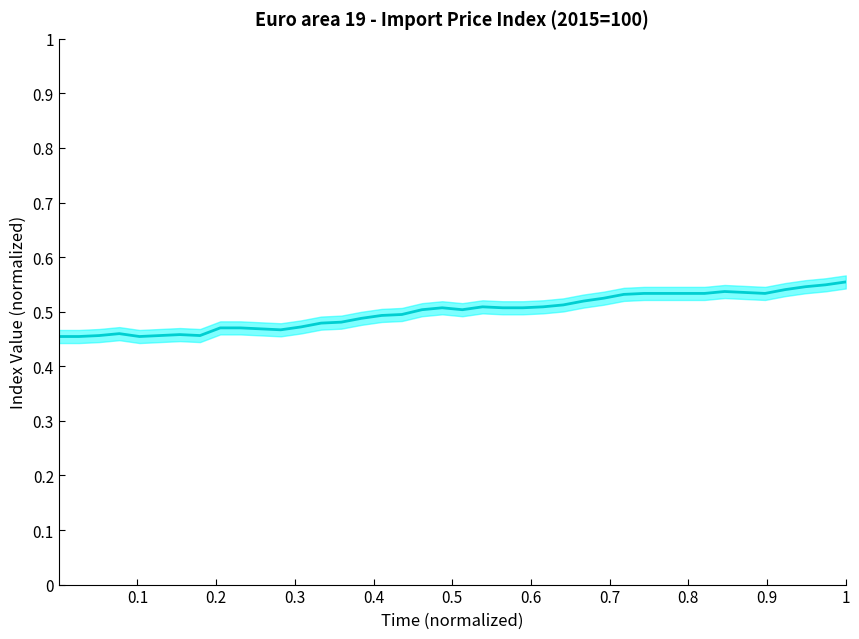

Is it true that the value at 0.9 is 0.7?

False